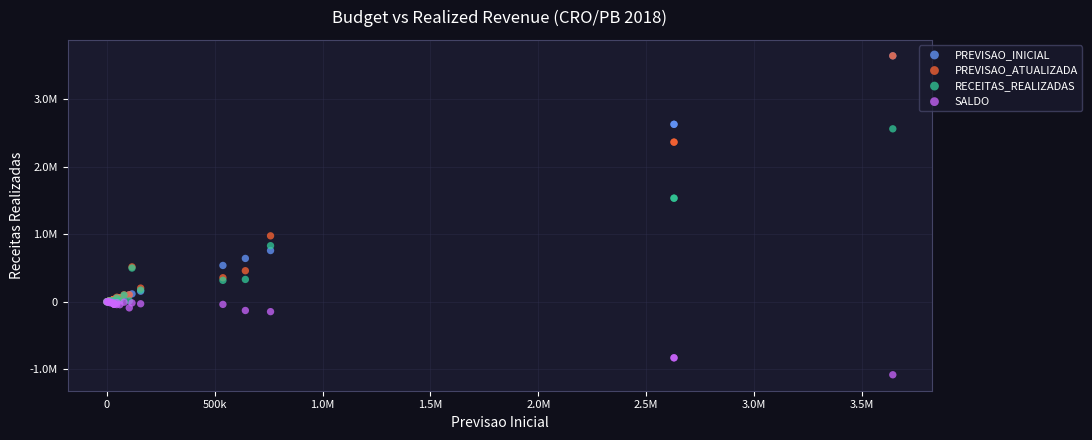

What are all the series names shown in the legend?

PREVISAO_INICIAL, PREVISAO_ATUALIZADA, RECEITAS_REALIZADAS, SALDO